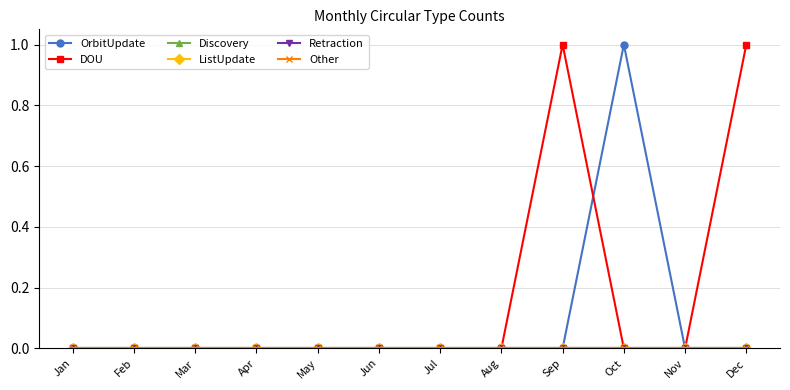

Does the chart have visible grid lines?

Yes